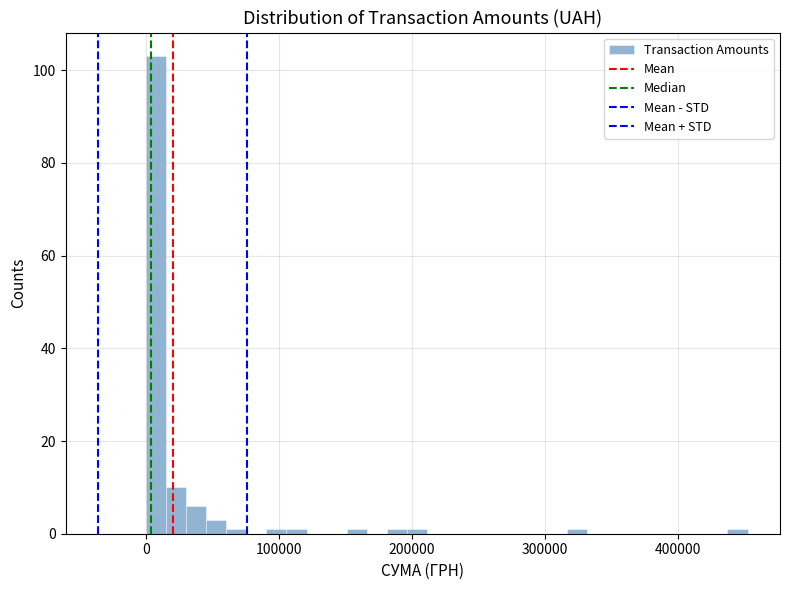

Around what value on the x-axis is the tallest bar? Give the approximate position of its centre, as read against the axis.

10000